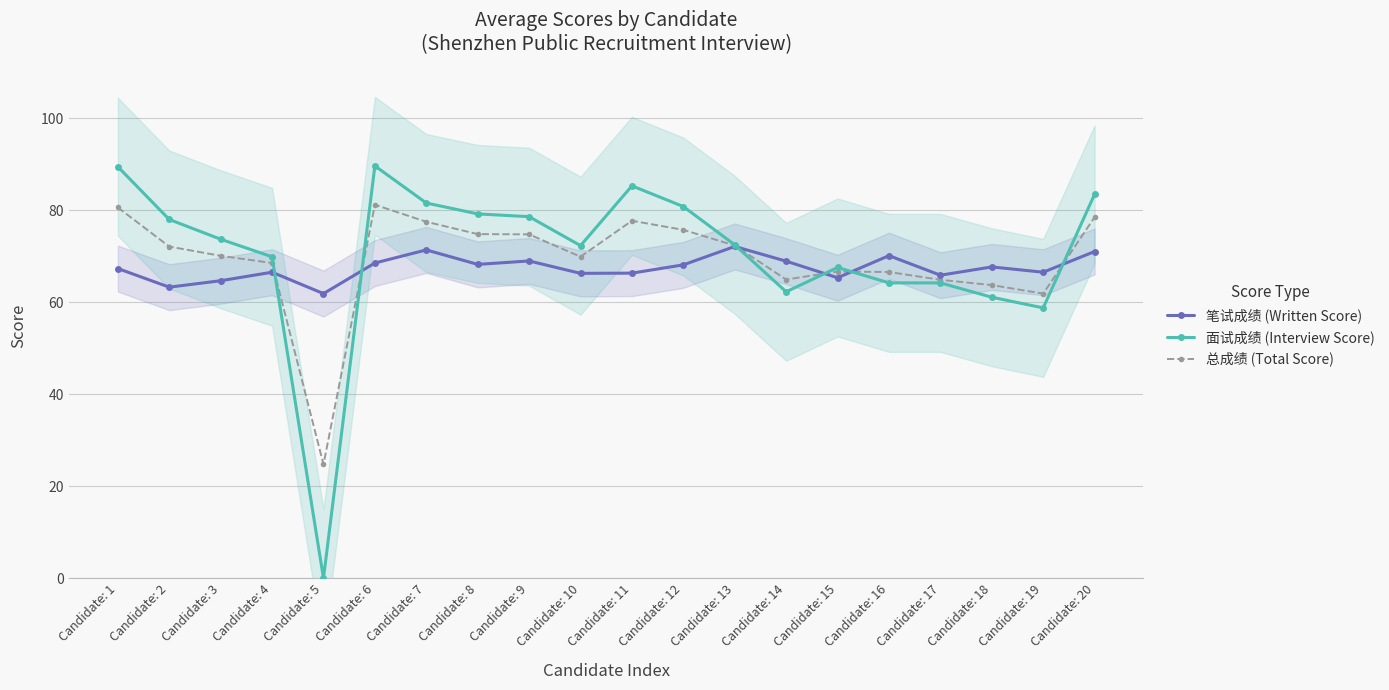

At Candidate: 17, list the series in order from smallest to largest.

面试成绩 (Interview Score), 总成绩 (Total Score), 笔试成绩 (Written Score)